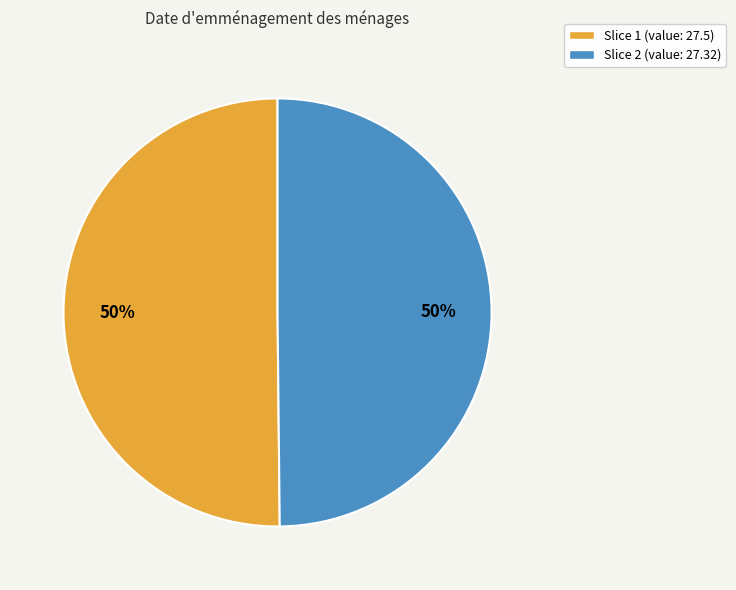

Combined, do Slice 2 (value: 27.32) and Slice 1 (value: 27.5) account for over 50%?

Yes